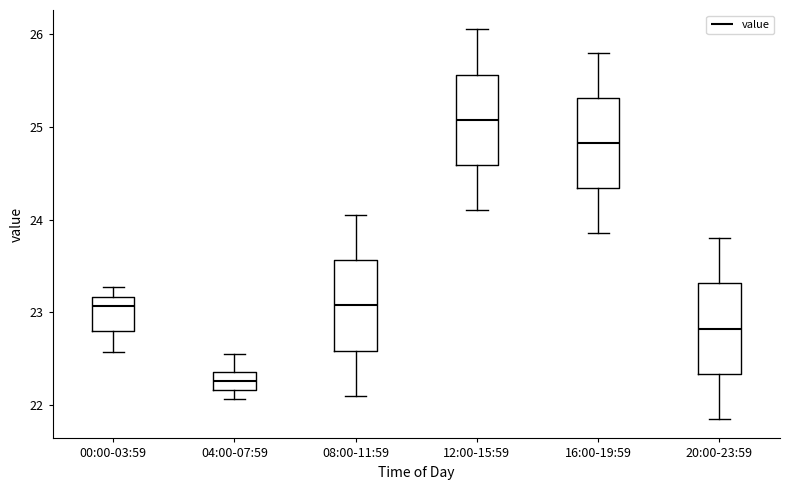

Reading left to right, read every box against the y-axis: the position of its median line, the range the box covers, and the ends of its whiskers. The values are not printed on the chart, so give them approximately, as read against the axis.

00:00-03:59: median 23.1, box 22.8 to 23.2, whiskers 22.6 to 23.3
04:00-07:59: median 22.3, box 22.2 to 22.4, whiskers 22.1 to 22.6
08:00-11:59: median 23.1, box 22.6 to 23.6, whiskers 22.1 to 24.1
12:00-15:59: median 25.1, box 24.6 to 25.6, whiskers 24.1 to 26.1
16:00-19:59: median 24.8, box 24.3 to 25.3, whiskers 23.9 to 25.8
20:00-23:59: median 22.8, box 22.3 to 23.3, whiskers 21.9 to 23.8